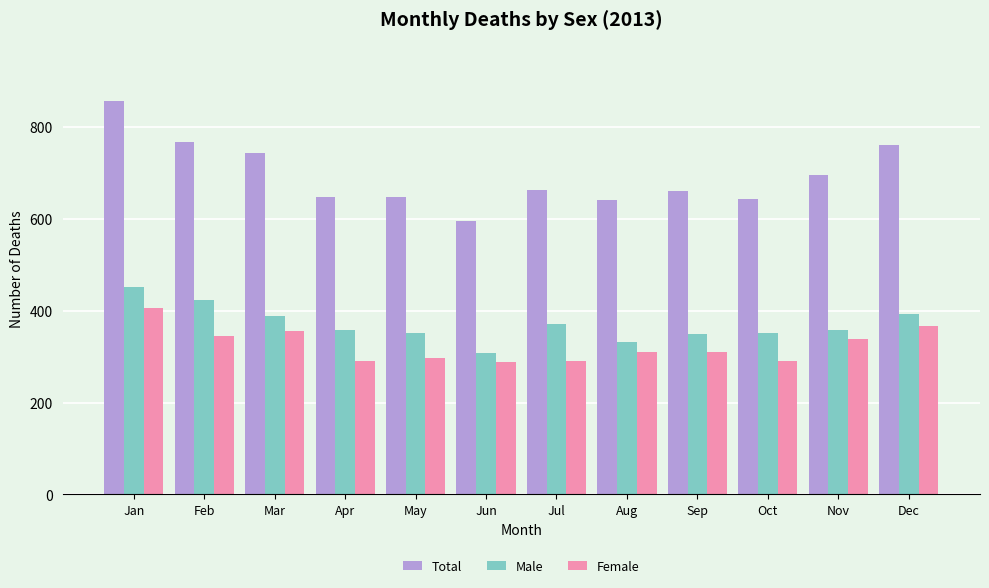

Which series changed the most between Jan and Oct?

Total